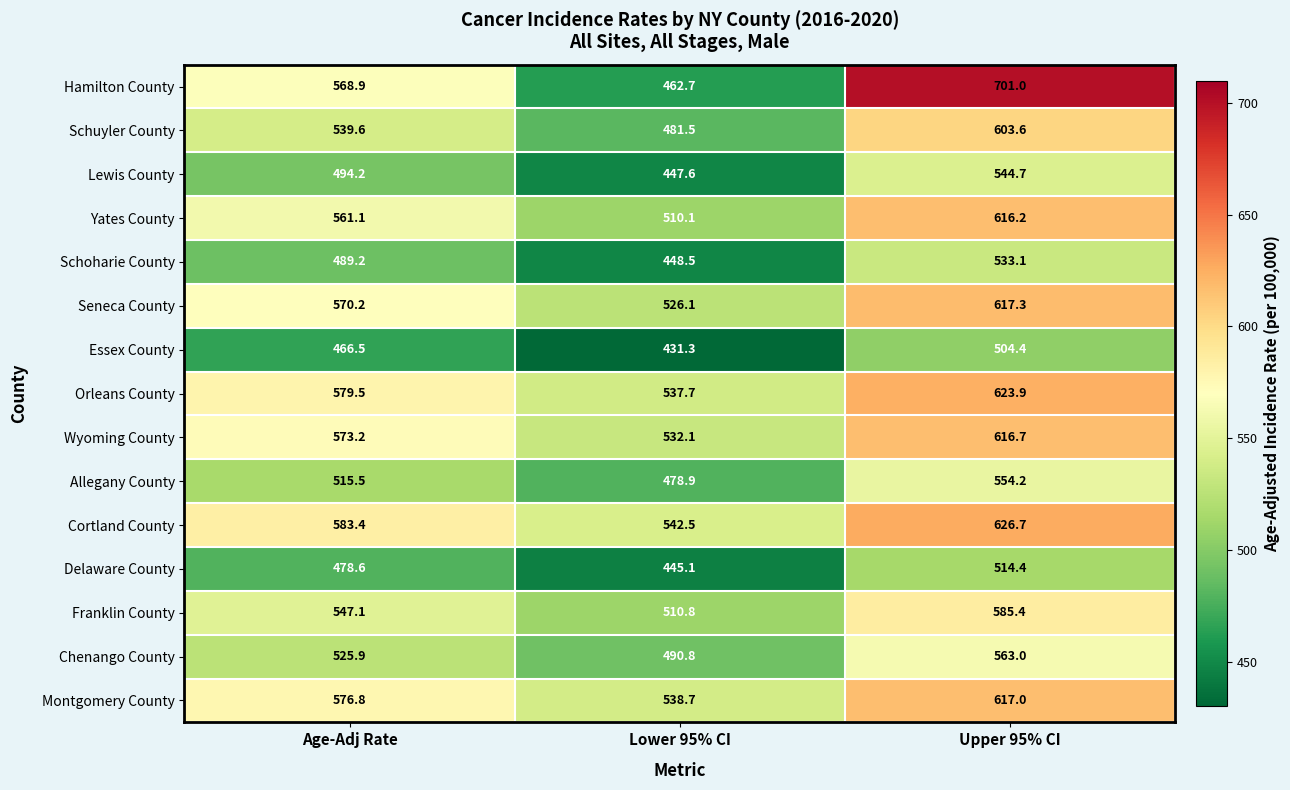

Which series has the largest range (max minus min)?

Hamilton County